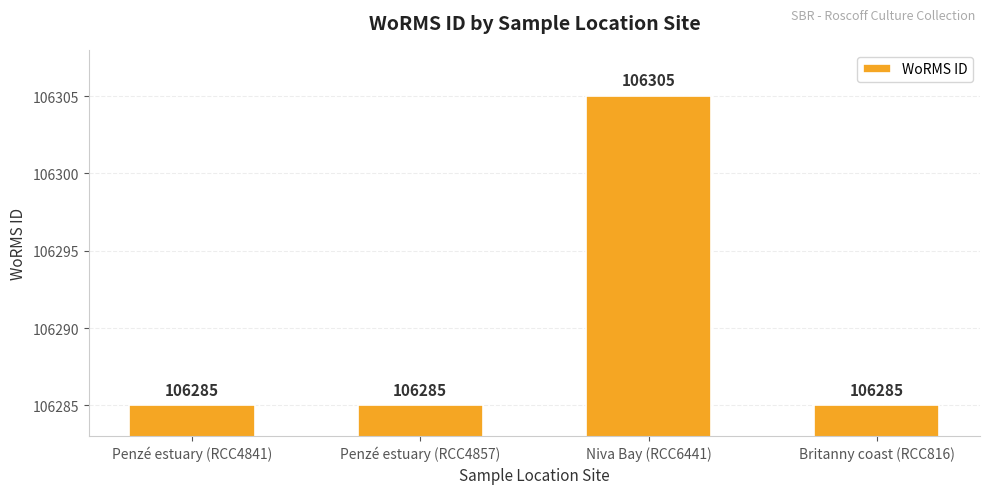

Read the value at Penzé estuary (RCC4841), to the nearest 5.

106285